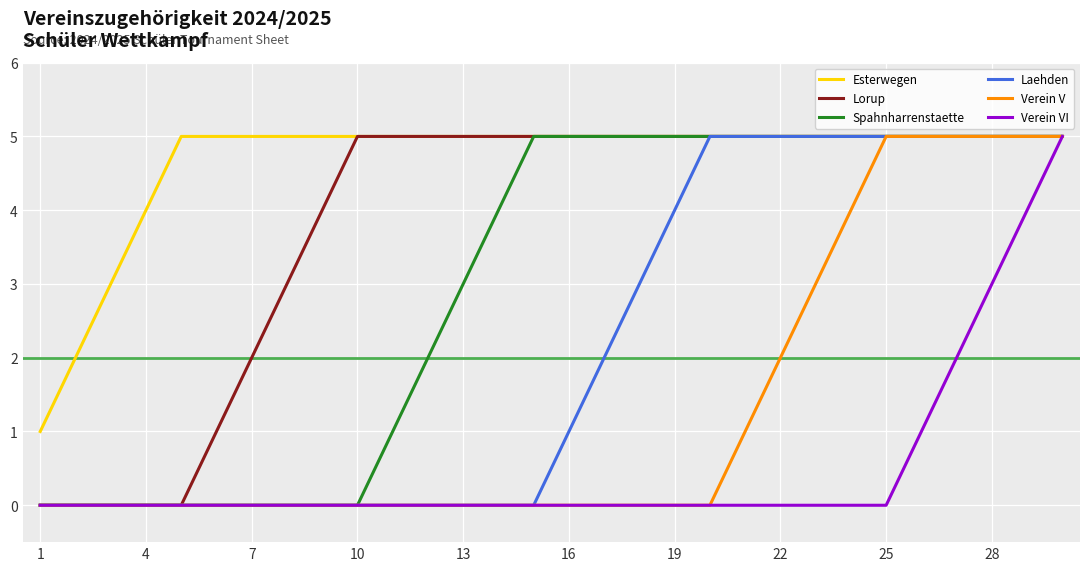

Does the chart have visible grid lines?

Yes